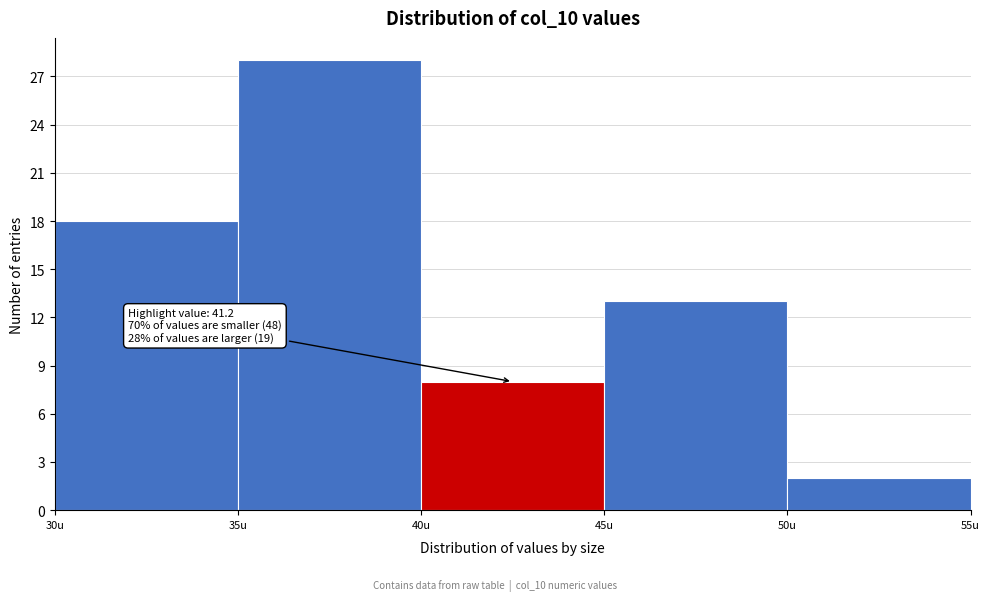

Over which range of the x-axis is the bar tallest?

35 to 40